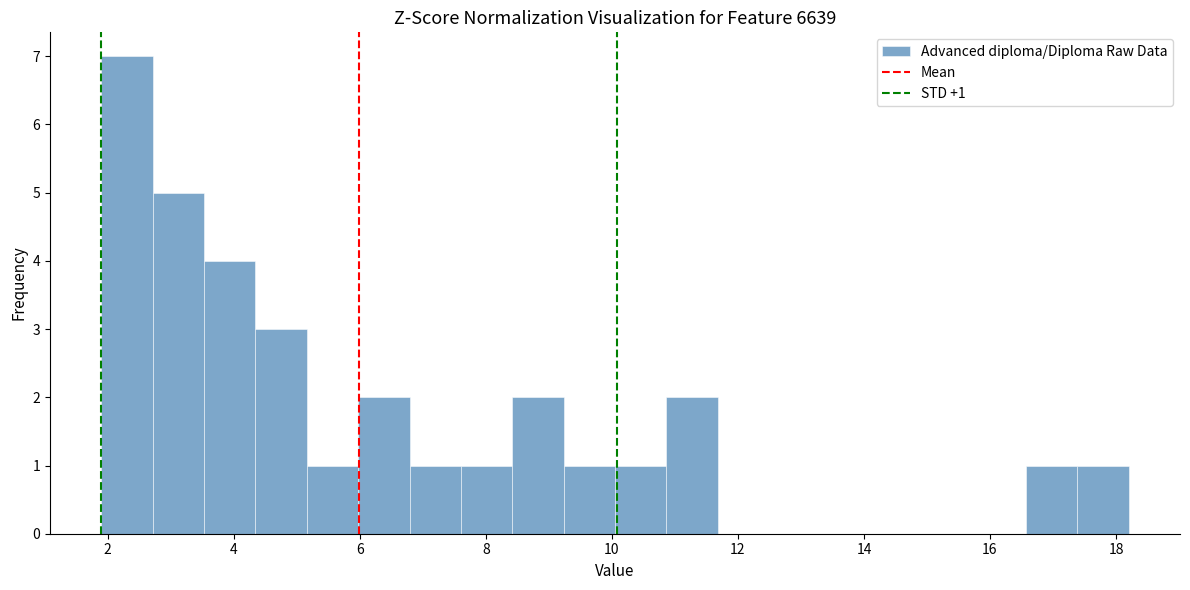

Which range on the x-axis has the tallest bar?

2.0 to 2.8